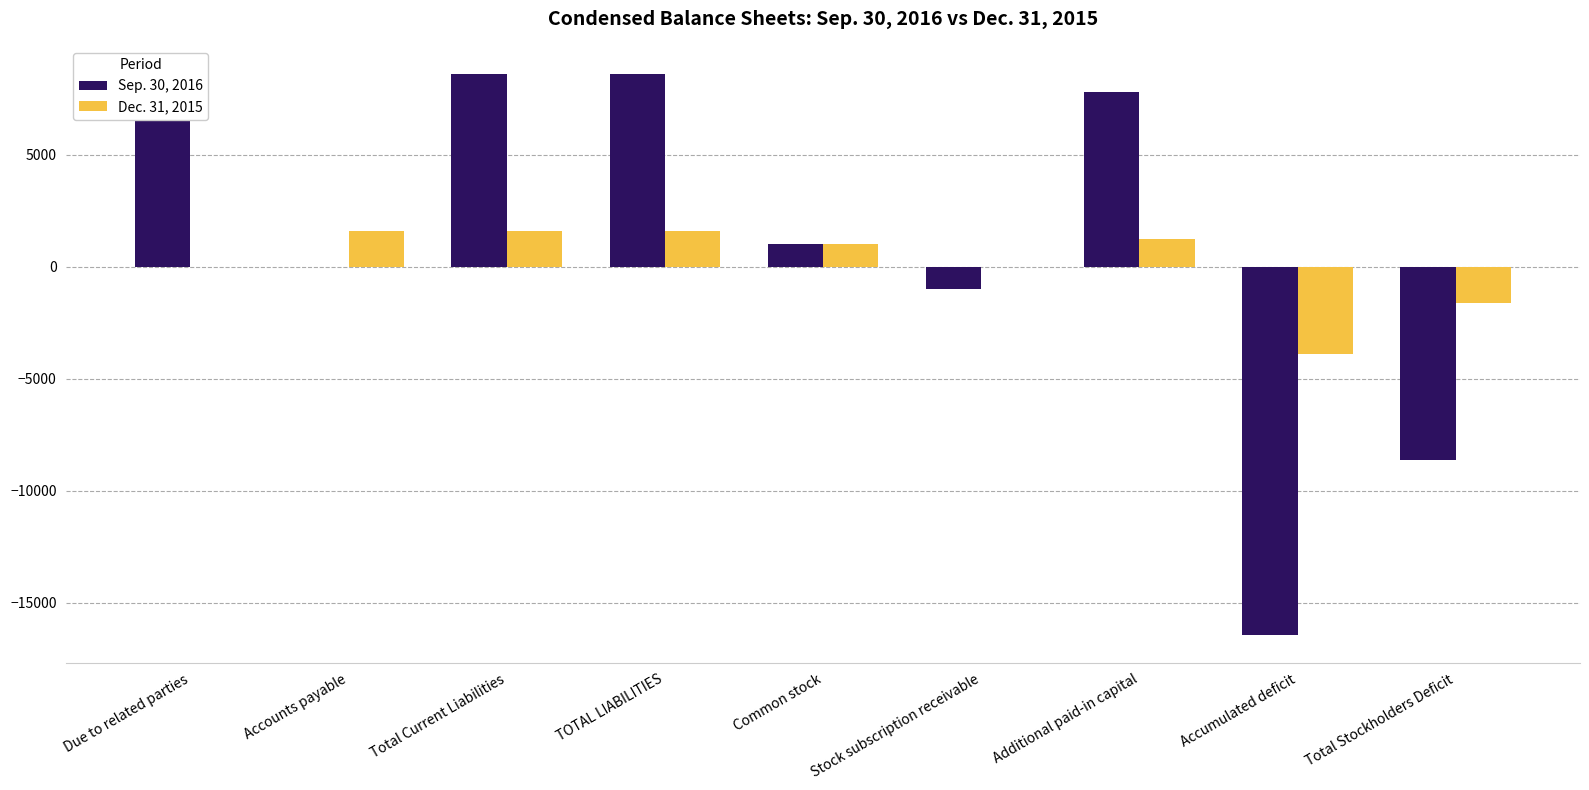

How many values in the Sep. 30, 2016 series exceed 1010?

4